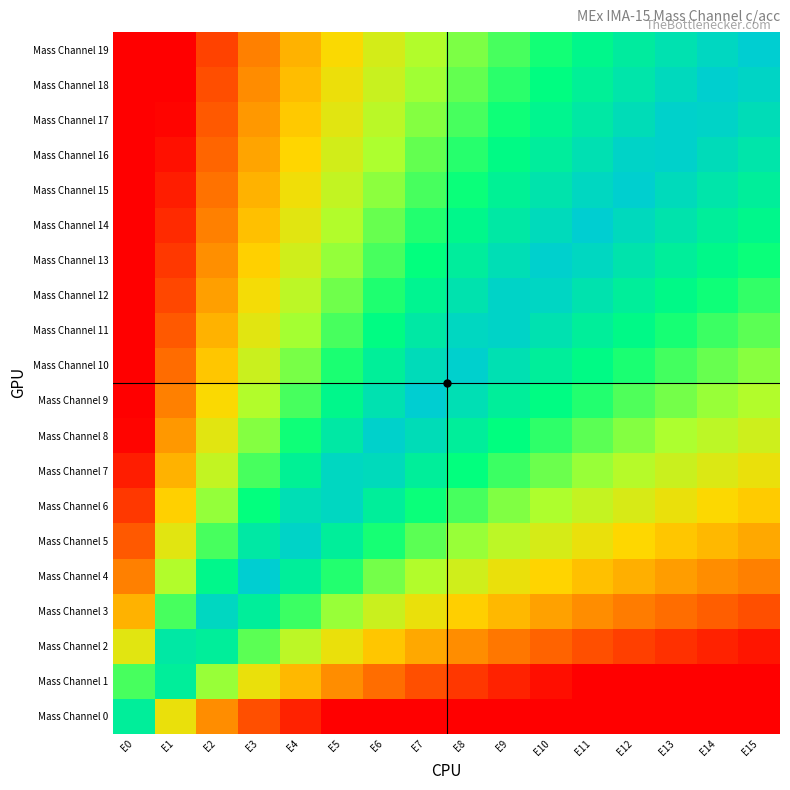

At which category is the sum across all series the highest?

E8